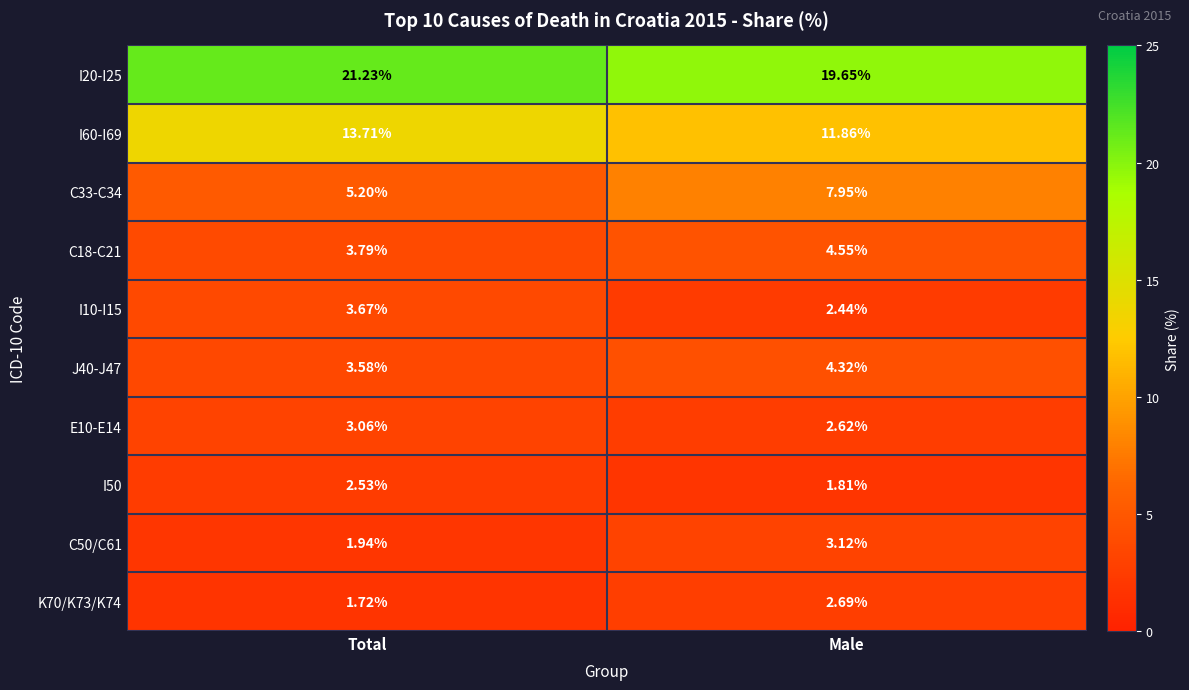

At which category is the sum across all series the highest?

Male